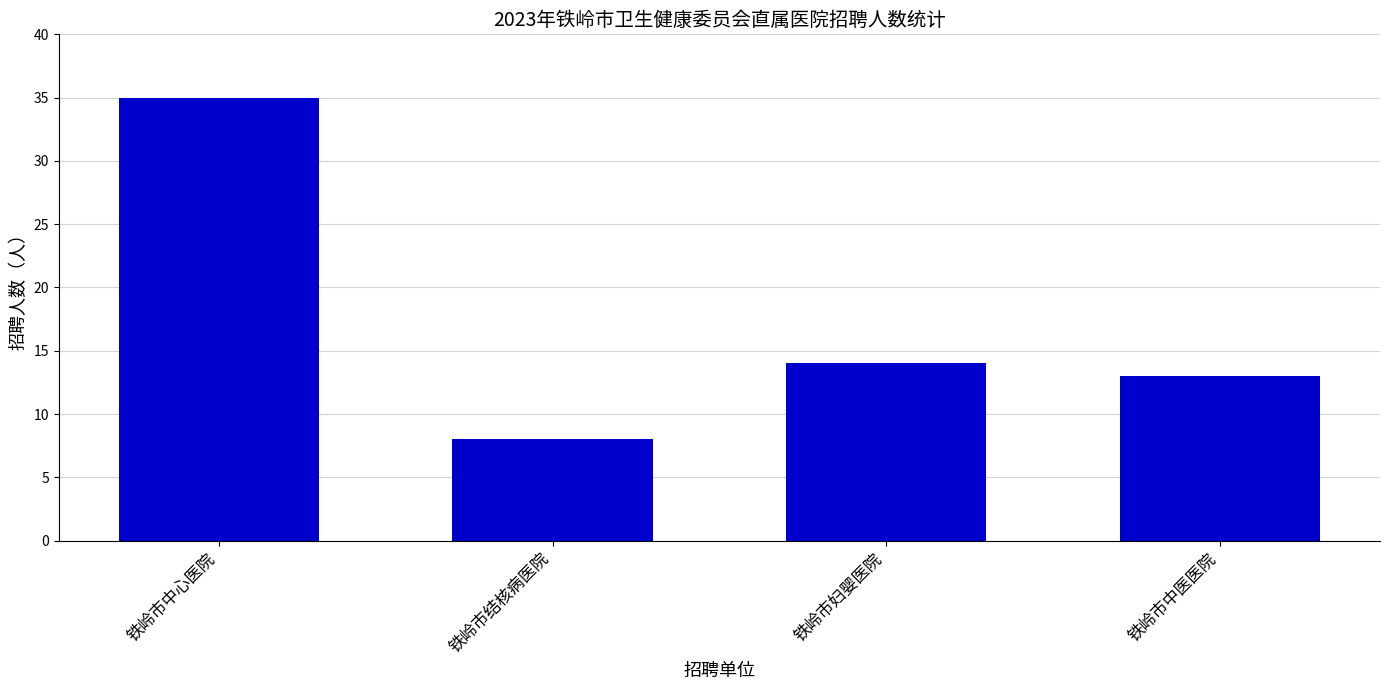

Which category has the highest value across all series?

铁岭市中心医院